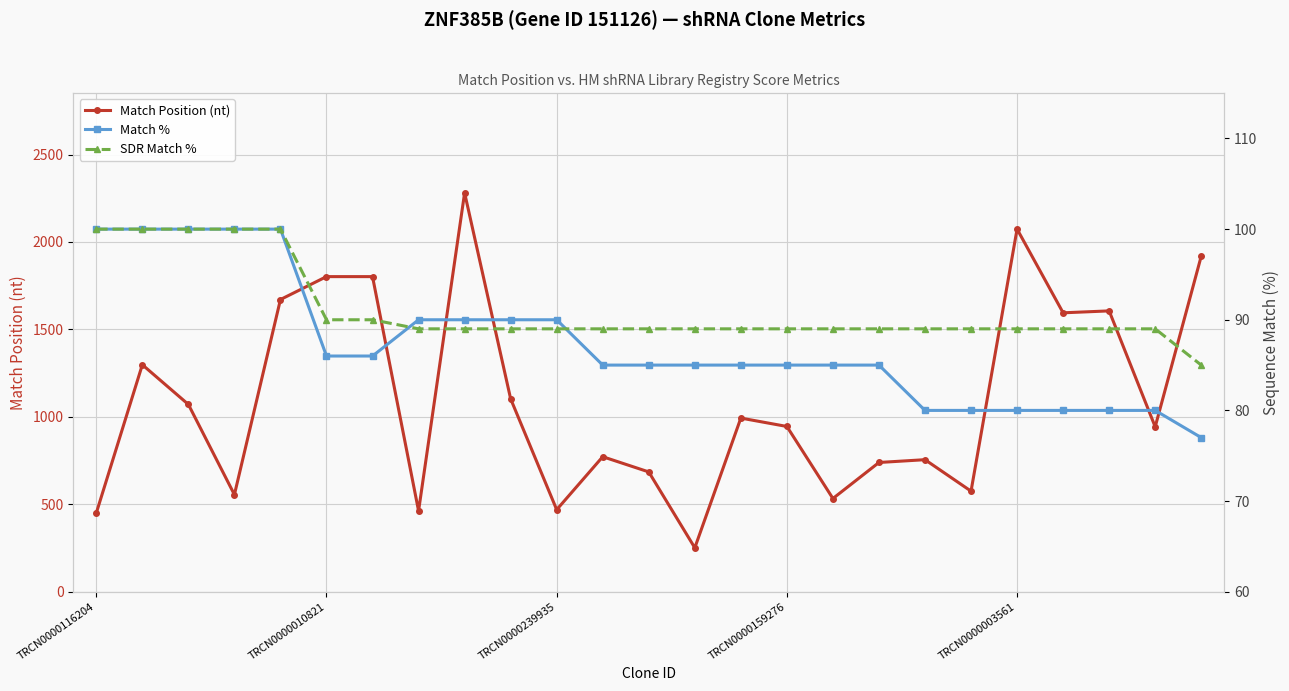

What is the difference between the maximum and minimum values in the SDR Match % series?

15